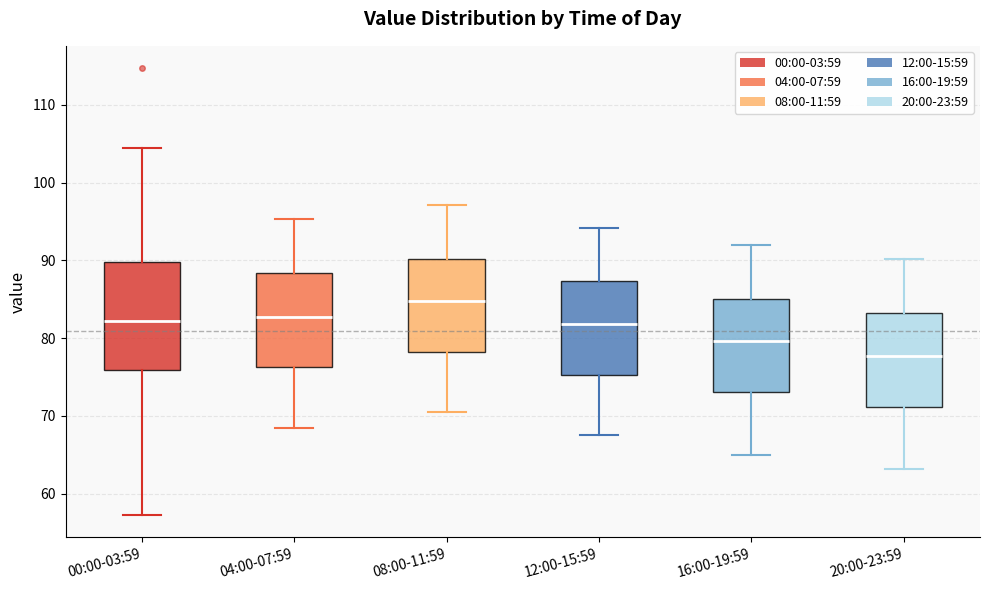

Reading left to right, read every box against the y-axis: the position of its median line, the range the box covers, and the ends of its whiskers. The values are not printed on the chart, so give them approximately, as read against the axis.

00:00-03:59: median 82, box 76 to 90, whiskers 57 to 105
04:00-07:59: median 83, box 76 to 88, whiskers 68 to 95
08:00-11:59: median 85, box 78 to 90, whiskers 71 to 97
12:00-15:59: median 82, box 75 to 87, whiskers 68 to 94
16:00-19:59: median 80, box 73 to 85, whiskers 65 to 92
20:00-23:59: median 78, box 71 to 83, whiskers 63 to 90